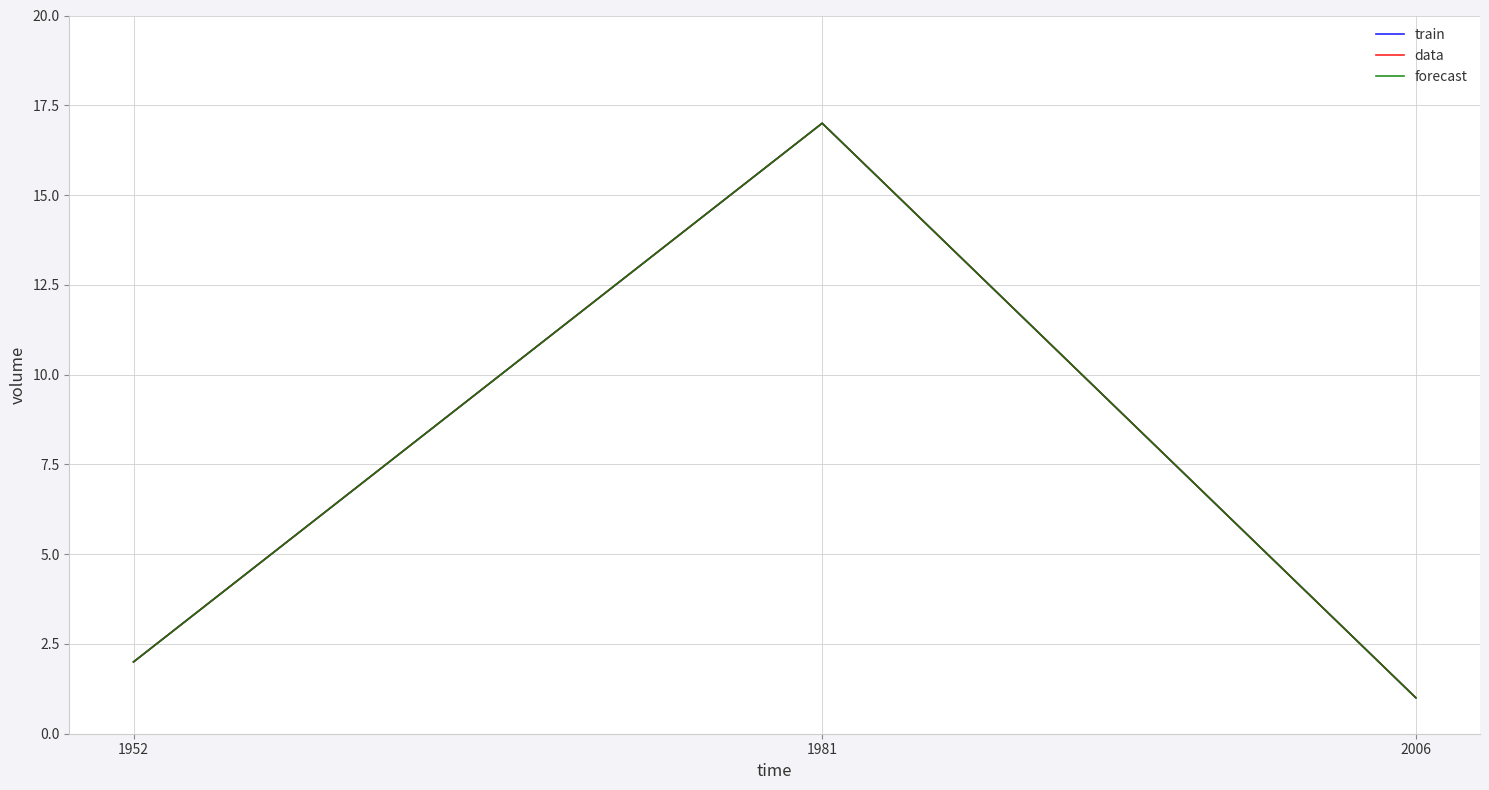

What is the value of the data point at the 1st from the left?

2